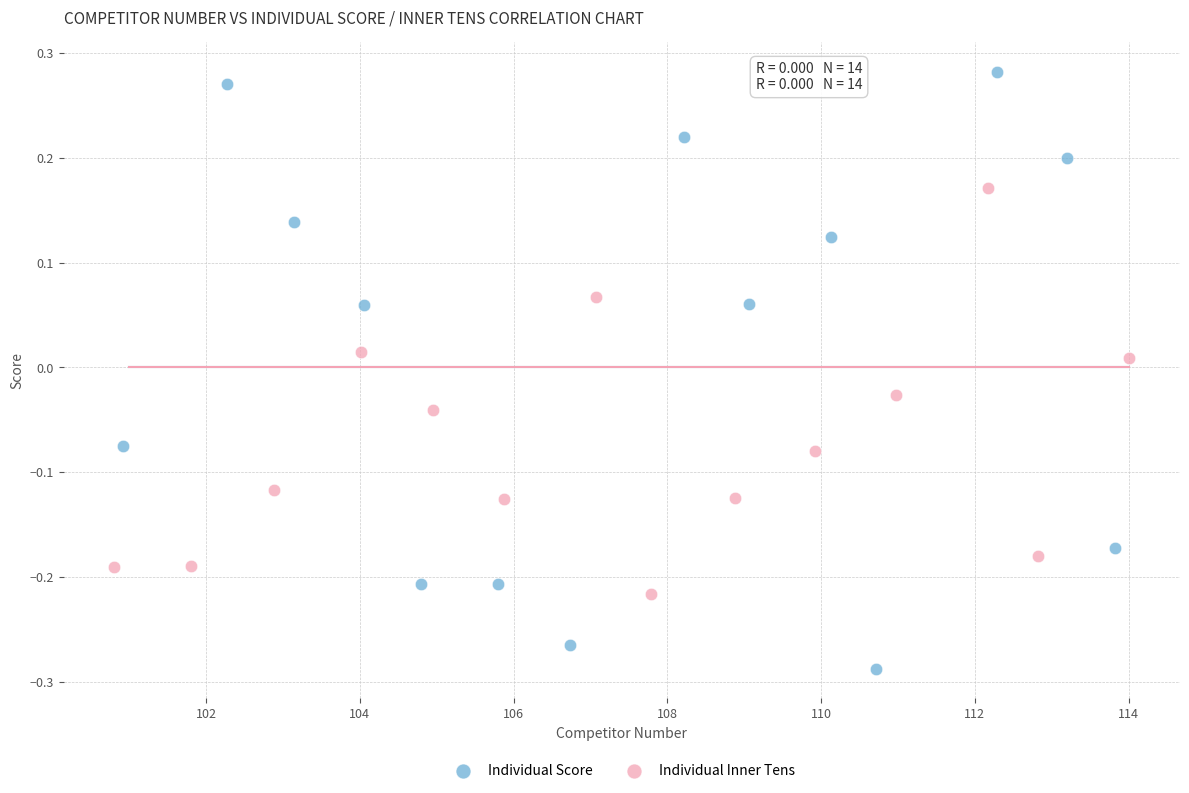

Which series has the widest spread of Y values?

Individual Score